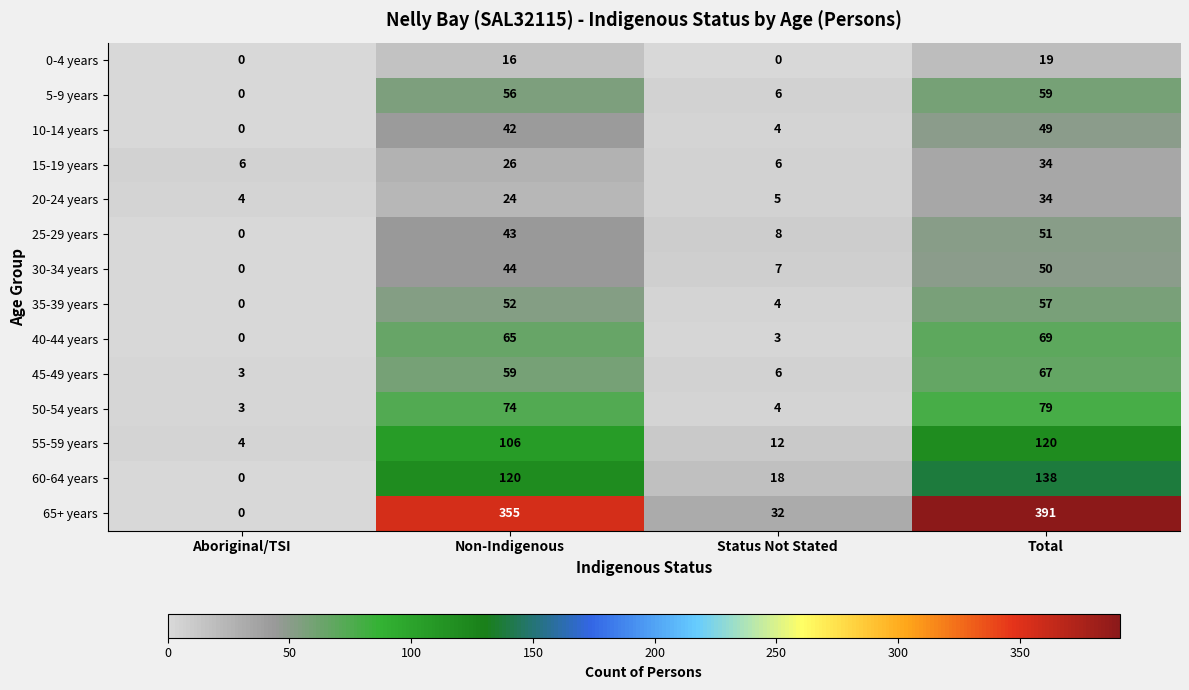

How many series are shown in this chart?

14